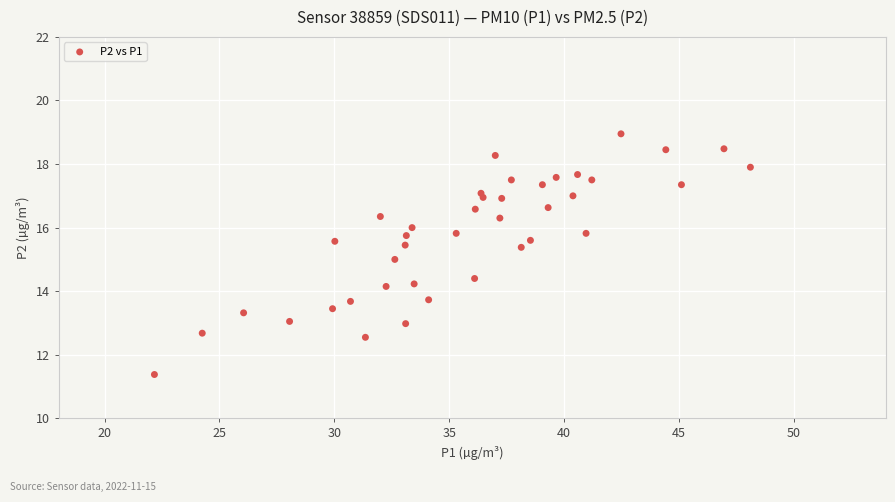

What is the range of Y values (max minus min)?

7.6